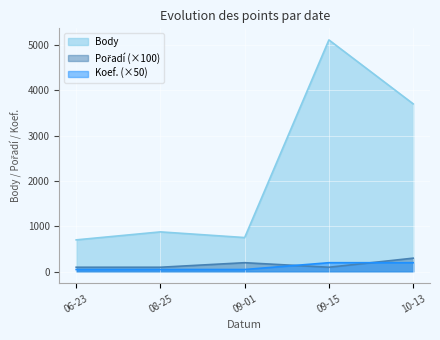

How many intersections are there between Pořadí and Koef.?

2